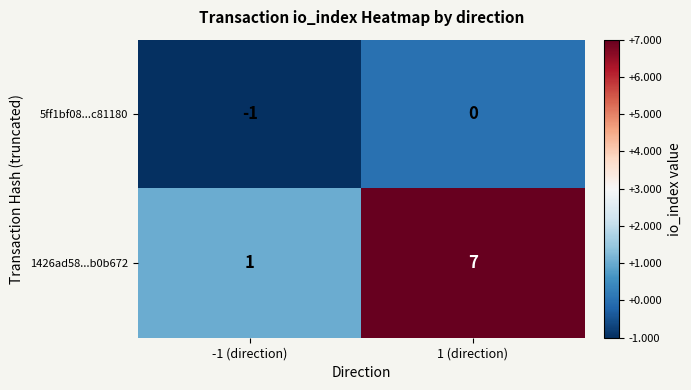

Which series has the largest total across all categories?

1426ad58...b0b672